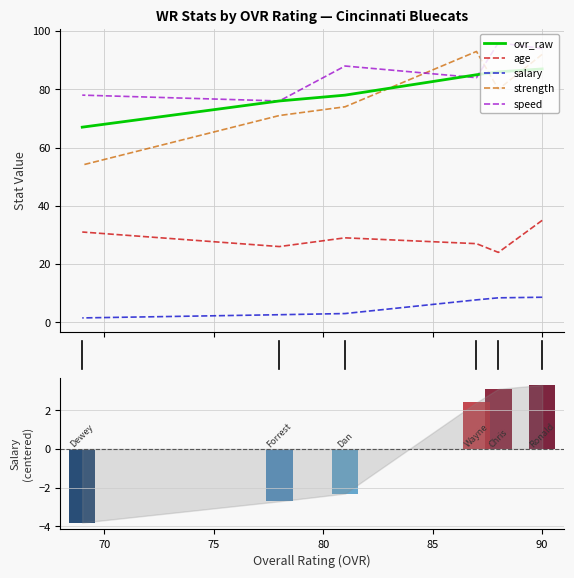

Count the number of categories in the chart.

6